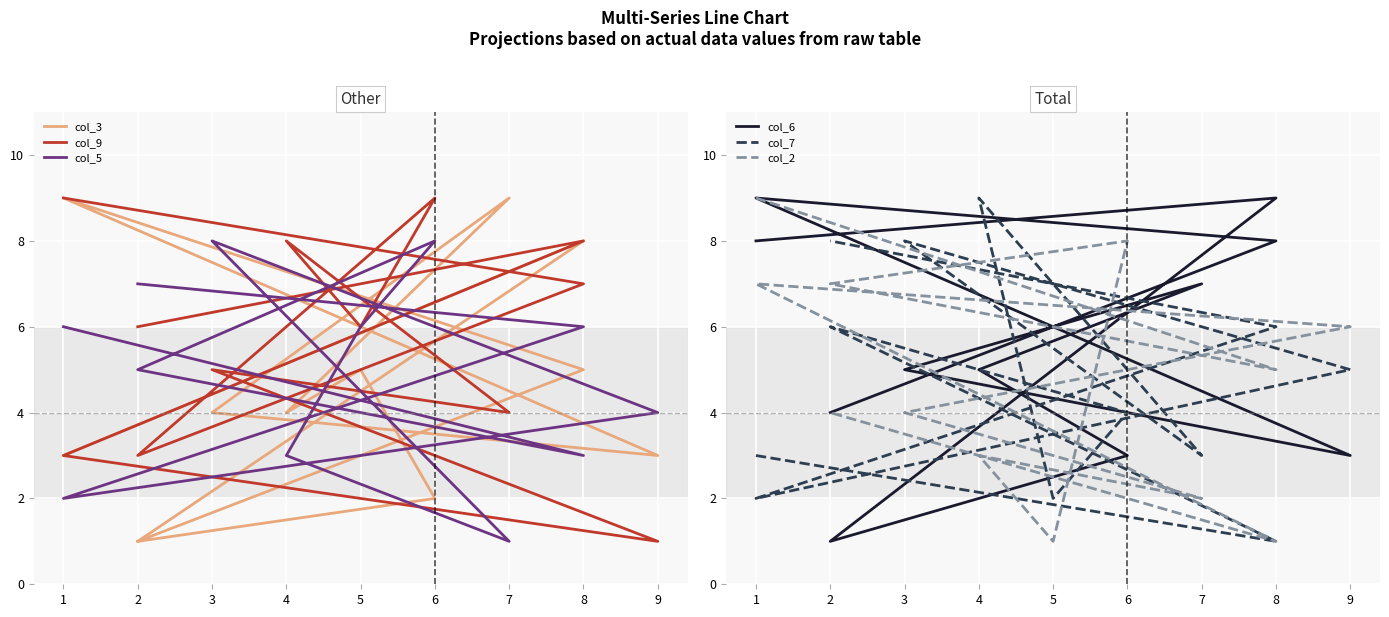

How many times do col_9 and col_6 cross each other?

3